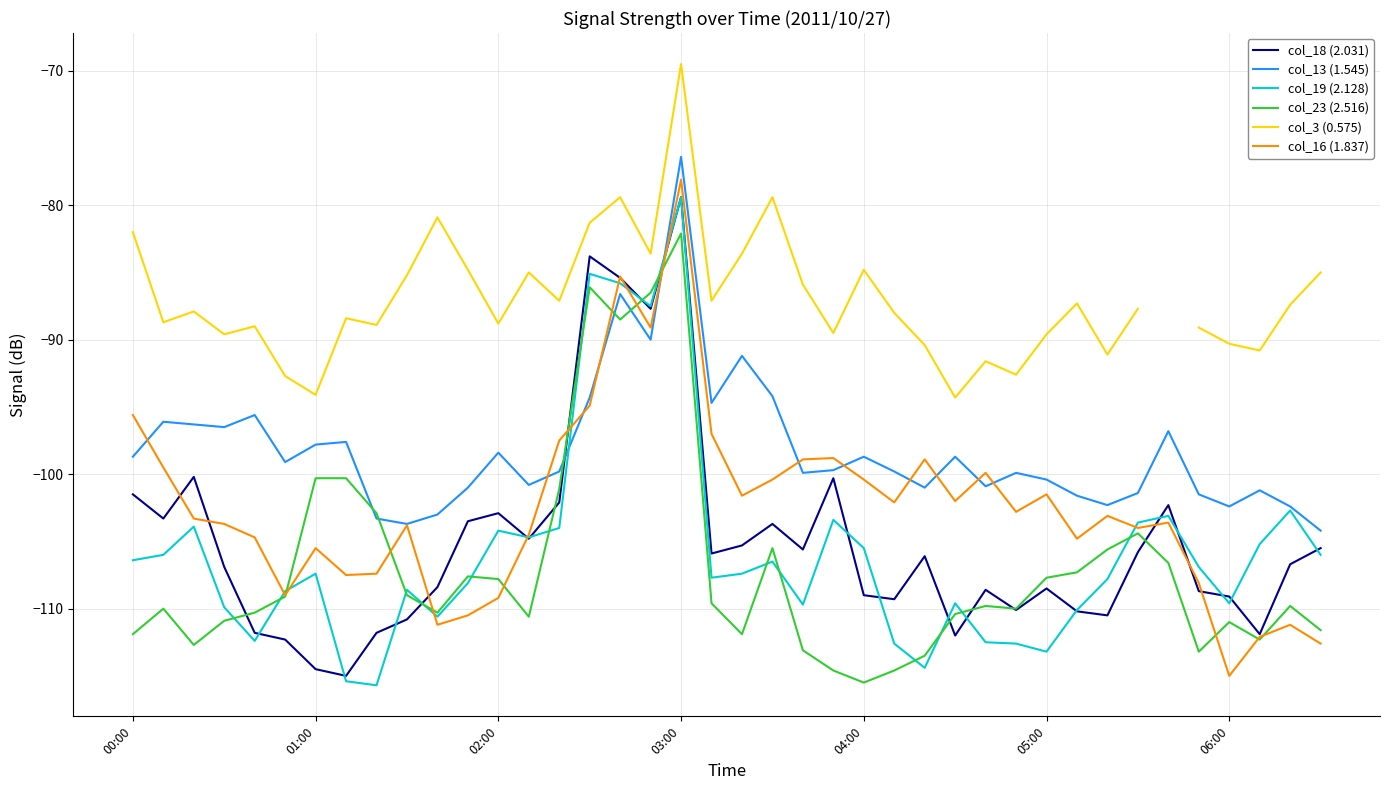

What is the value of the col_19 (2.128) point at the 27th from the left?

-114.4